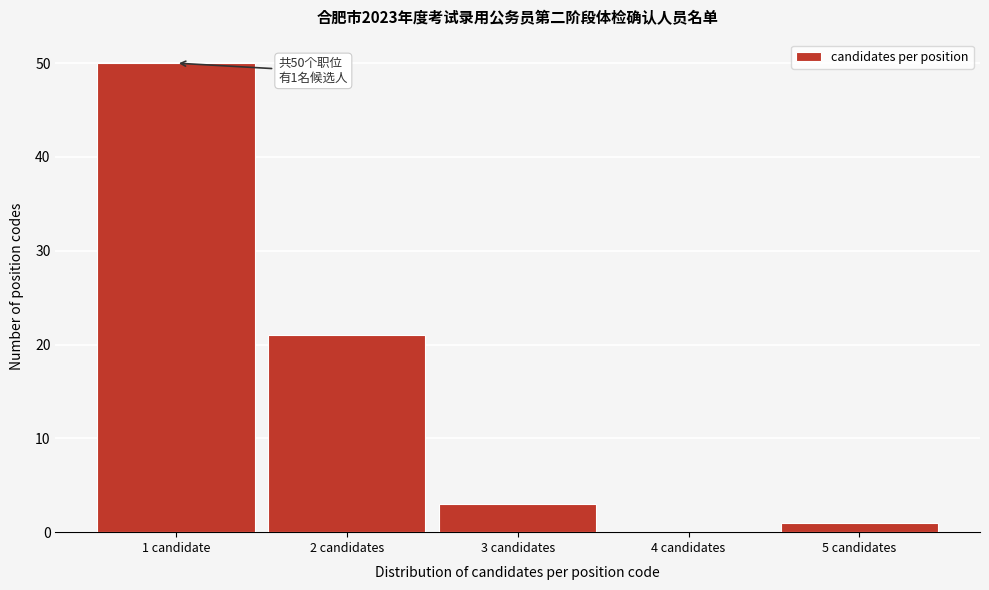

Reading left to right, extract all data points from this chart.

1 candidate=50	2 candidates=21	3 candidates=3	4 candidates=0	5 candidates=1